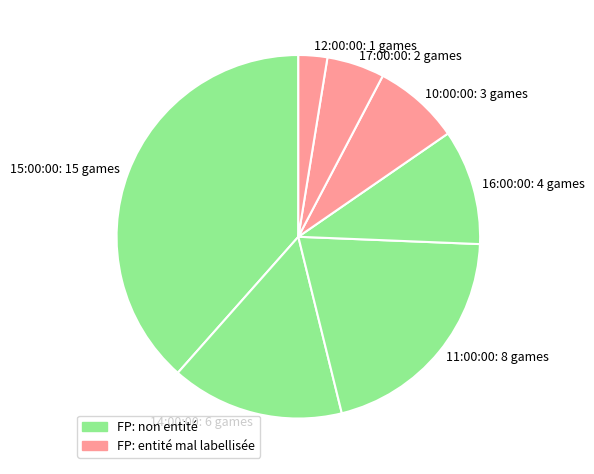

Is the sum of 16:00:00: 4 games and 10:00:00: 3 games greater than half?

No